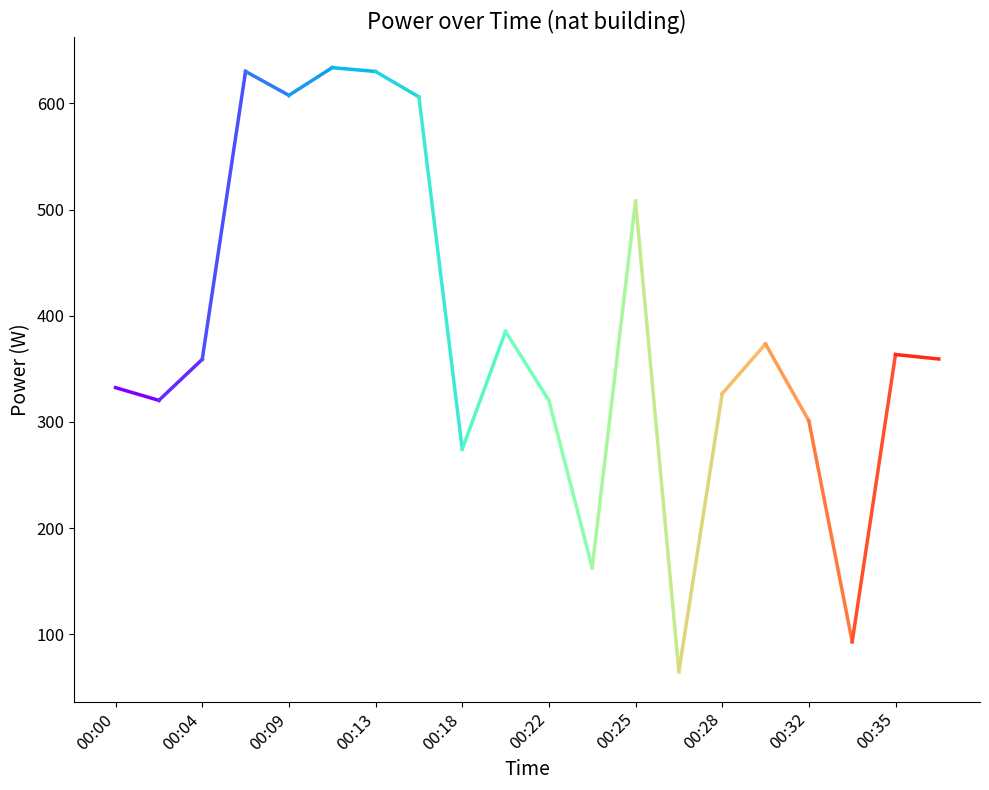

What is the difference between the maximum and minimum values?

568.8